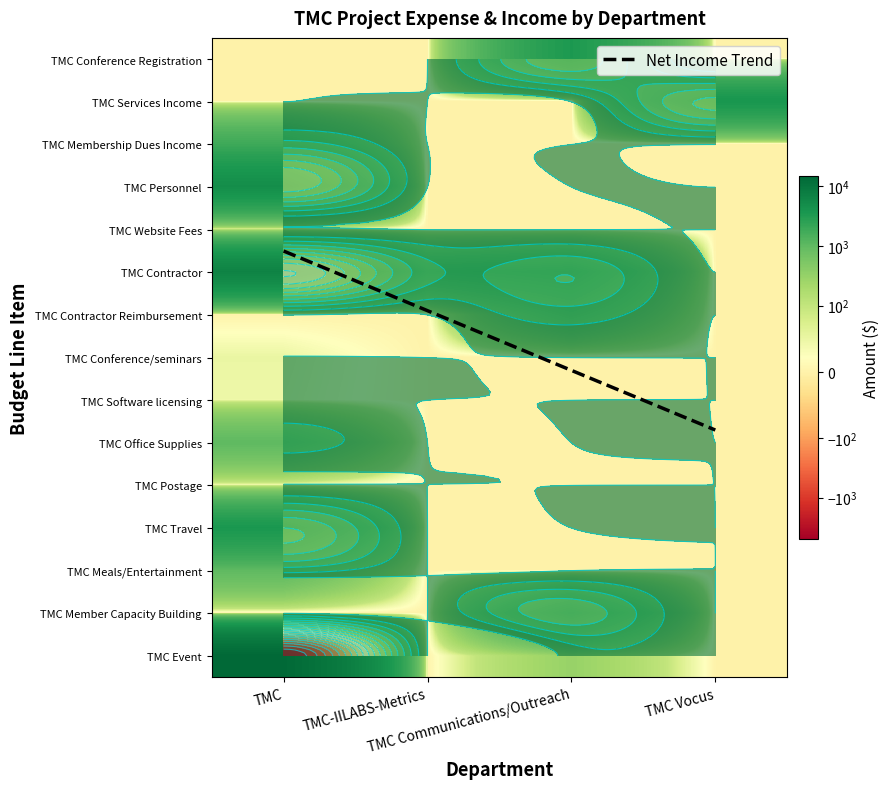

True or false: 1715760 · TMC Conference/seminars has a value of 16.1 at TMC.

False